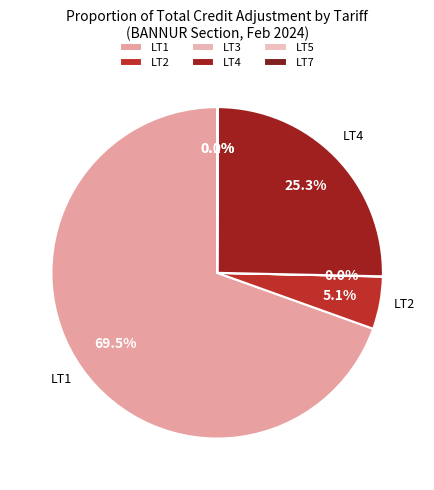

Rank the categories by value from lowest to highest.

LT5, LT3, LT7, LT2, LT4, LT1